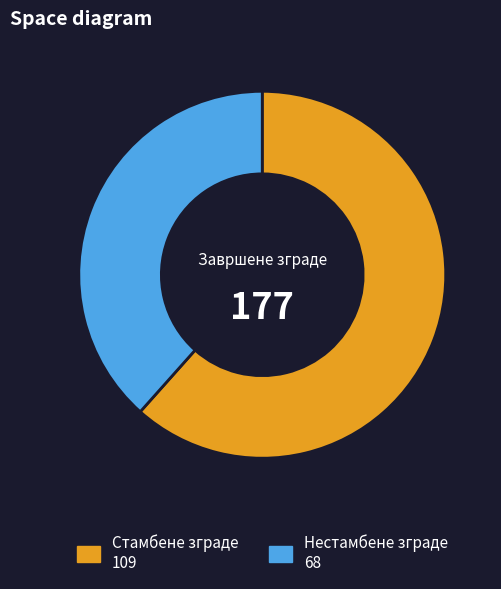

Rank the categories by value from highest to lowest.

Стамбене зграде, Нестамбене зграде